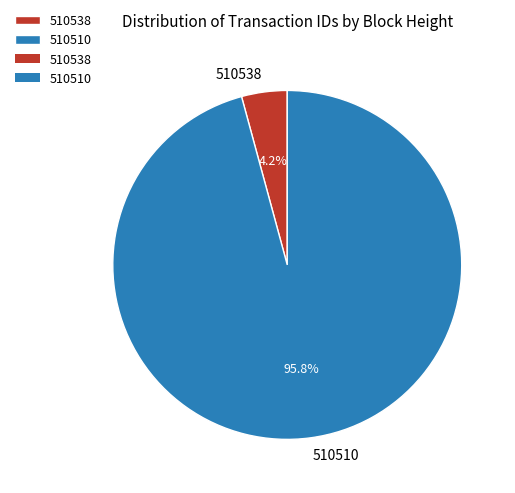

Between 510510 and 510538, which is larger?

510510